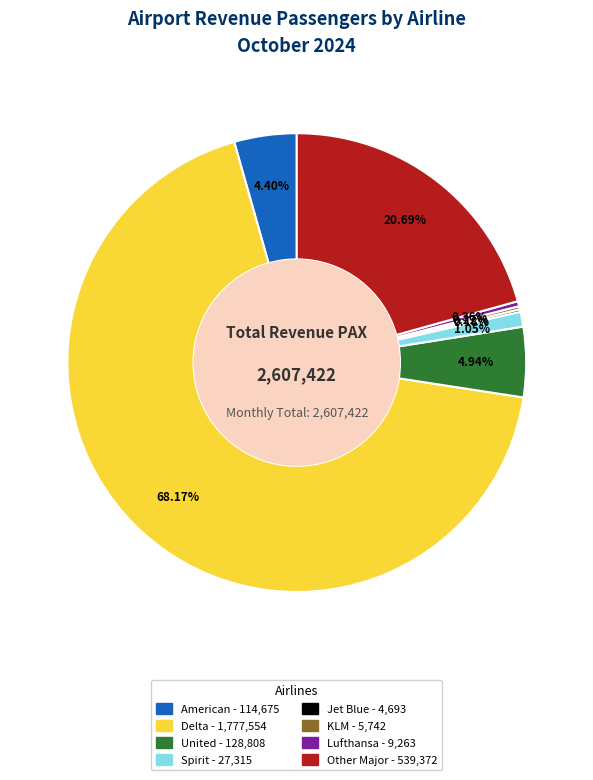

Which slice is the largest?

Delta